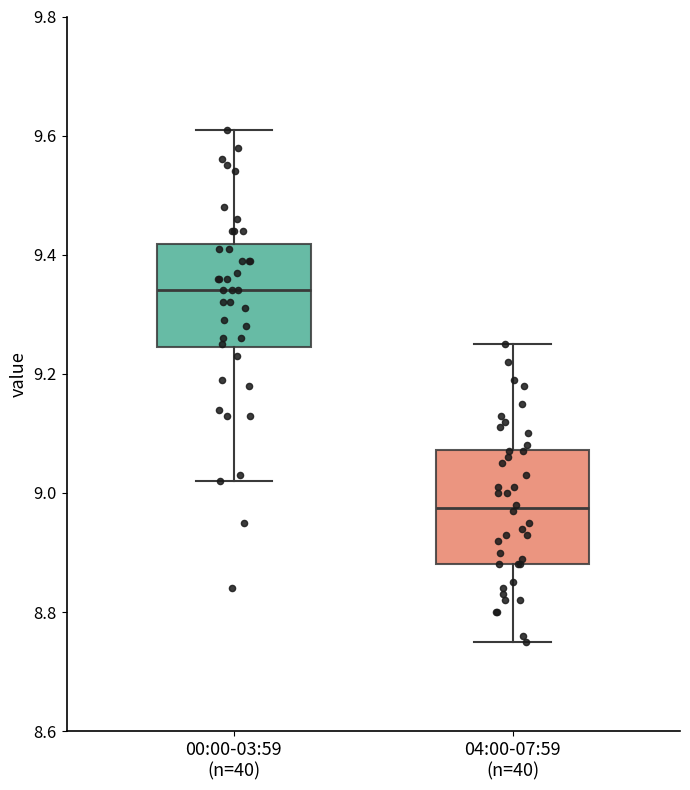

Where does the lower whisker of the box for 00:00-03:59 (n=40) end on the y-axis? The values are not printed on the chart, so give them approximately, as read against the axis.

9.02